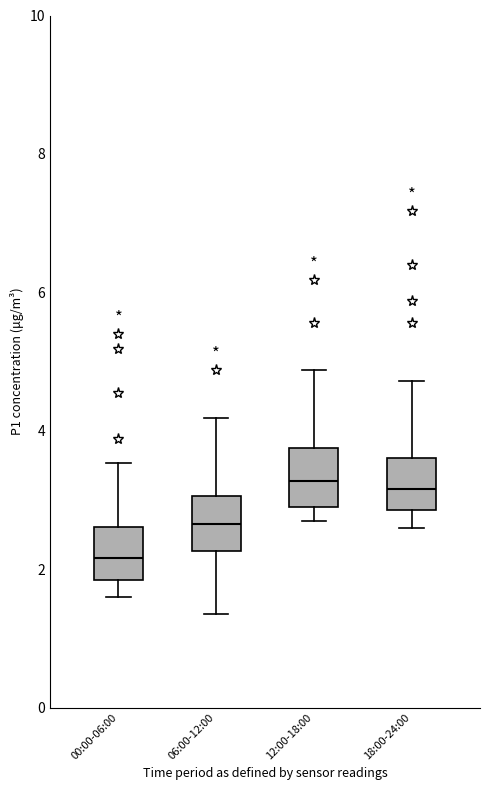

Reading left to right, transcribe this box plot: for each box, give where its median line is, the range the box spans, and where its two whiskers end, as read against the y-axis. The values are not printed on the chart, so give them approximately, as read against the axis.

00:00-06:00: median 2.2, box 1.8 to 2.6, whiskers 1.6 to 3.6
06:00-12:00: median 2.6, box 2.2 to 3.0, whiskers 1.4 to 4.2
12:00-18:00: median 3.2, box 3.0 to 3.8, whiskers 2.8 to 4.8
18:00-24:00: median 3.2, box 2.8 to 3.6, whiskers 2.6 to 4.8